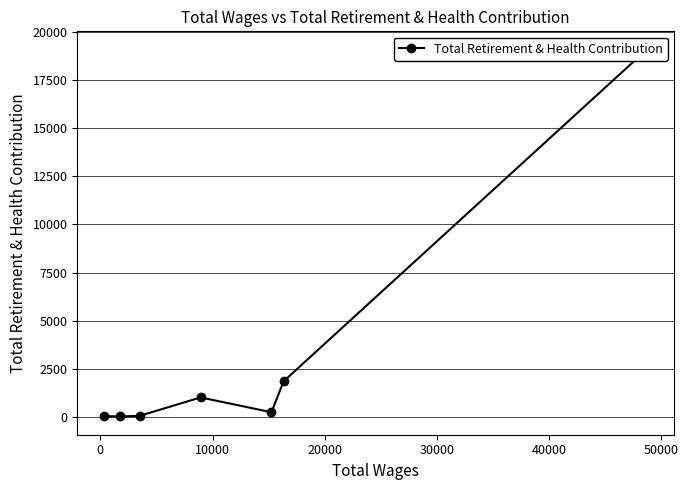

How many points are higher than both their immediate neighbors (excluding endpoints)?

1